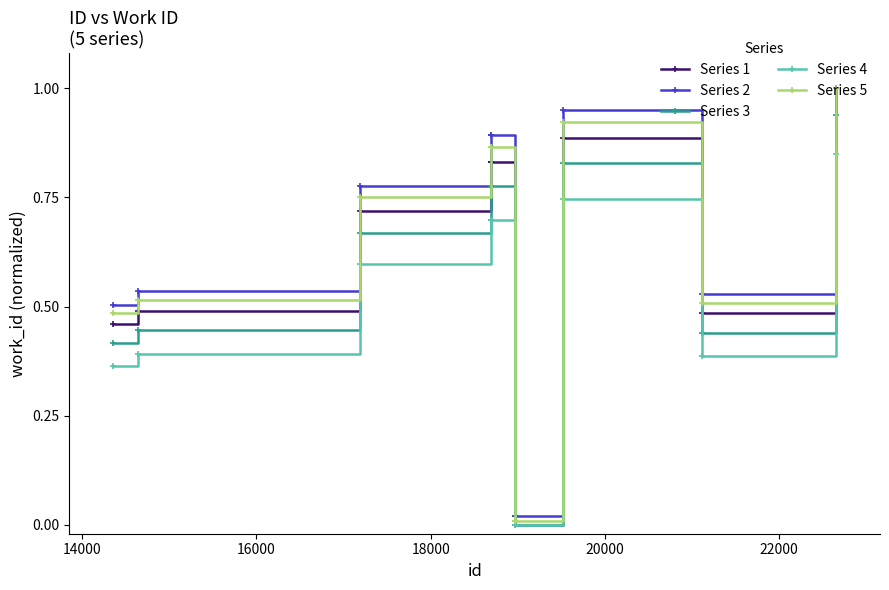

Which series has the widest spread of values?

Series 1